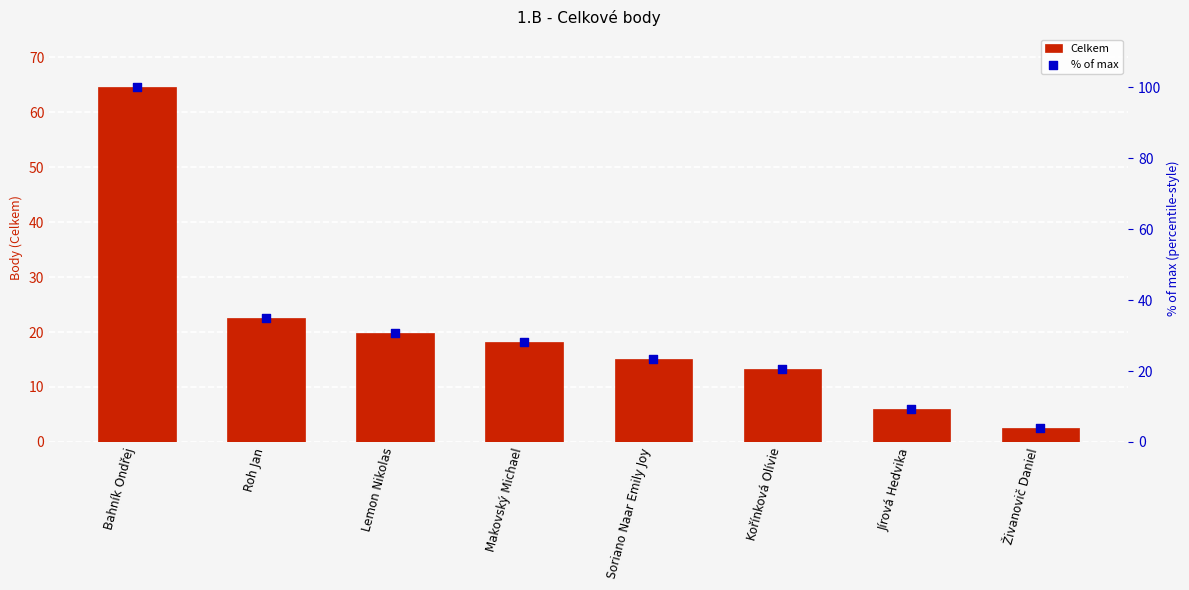

What is the total value across all series at Živanovič Daniel?

6.4